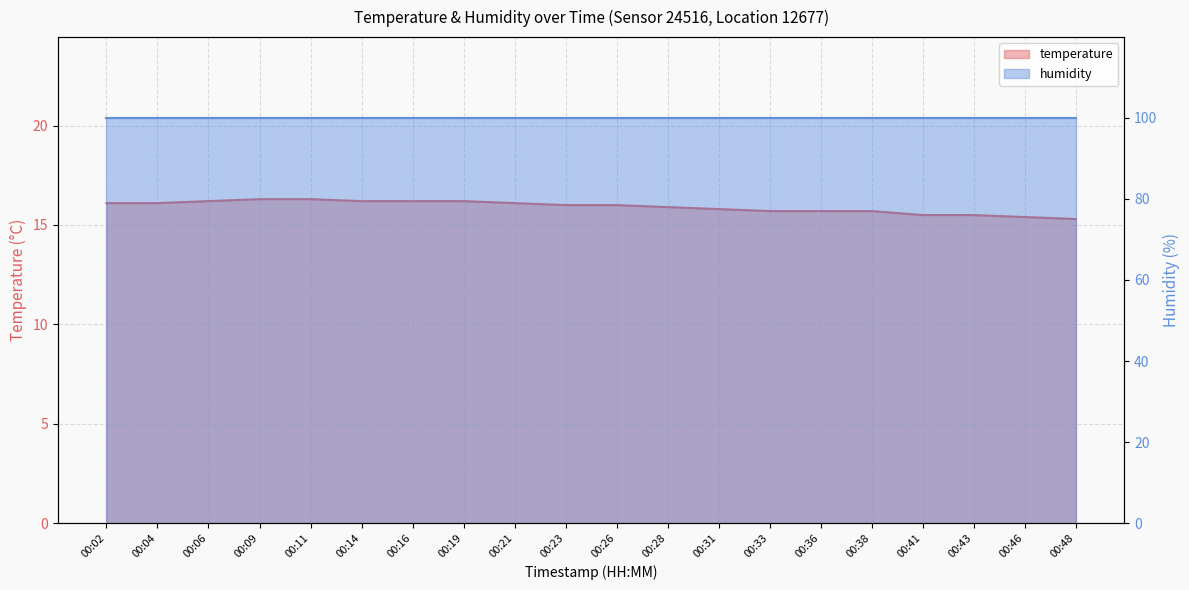

What value does the data have at 00:14?

16.2